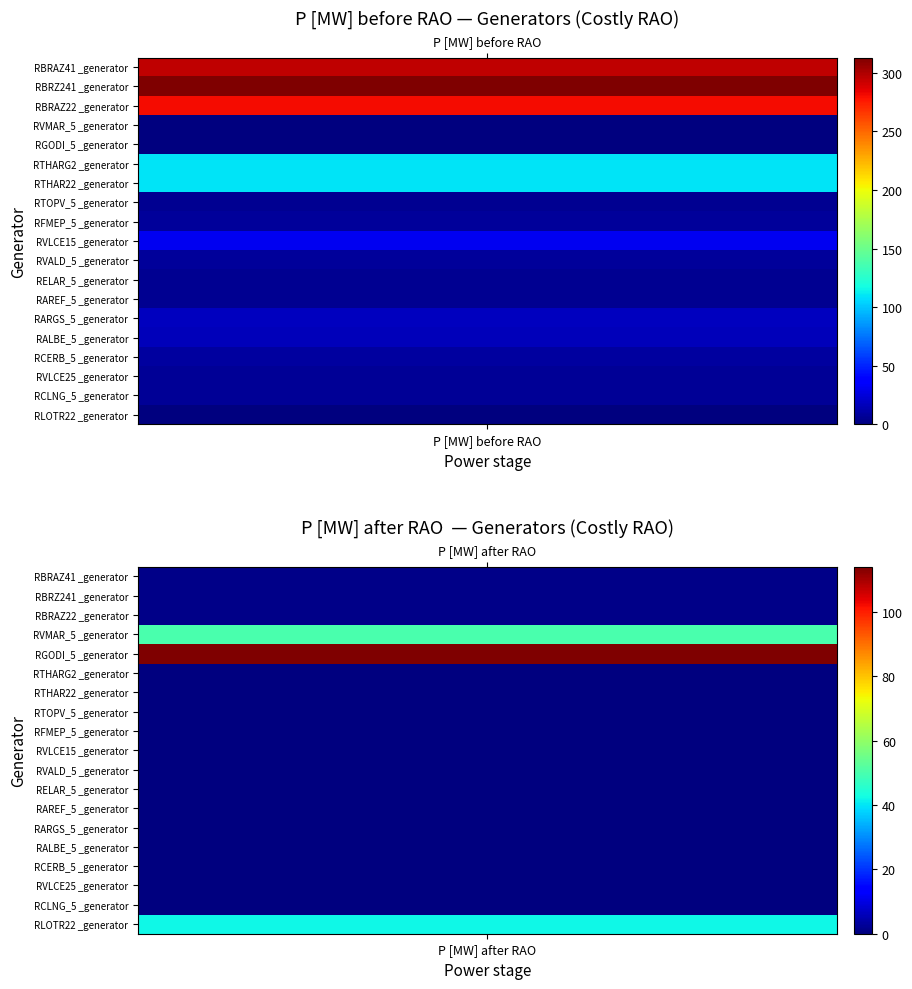

How many values in the RBRZ241 _generator series are below 313?

1